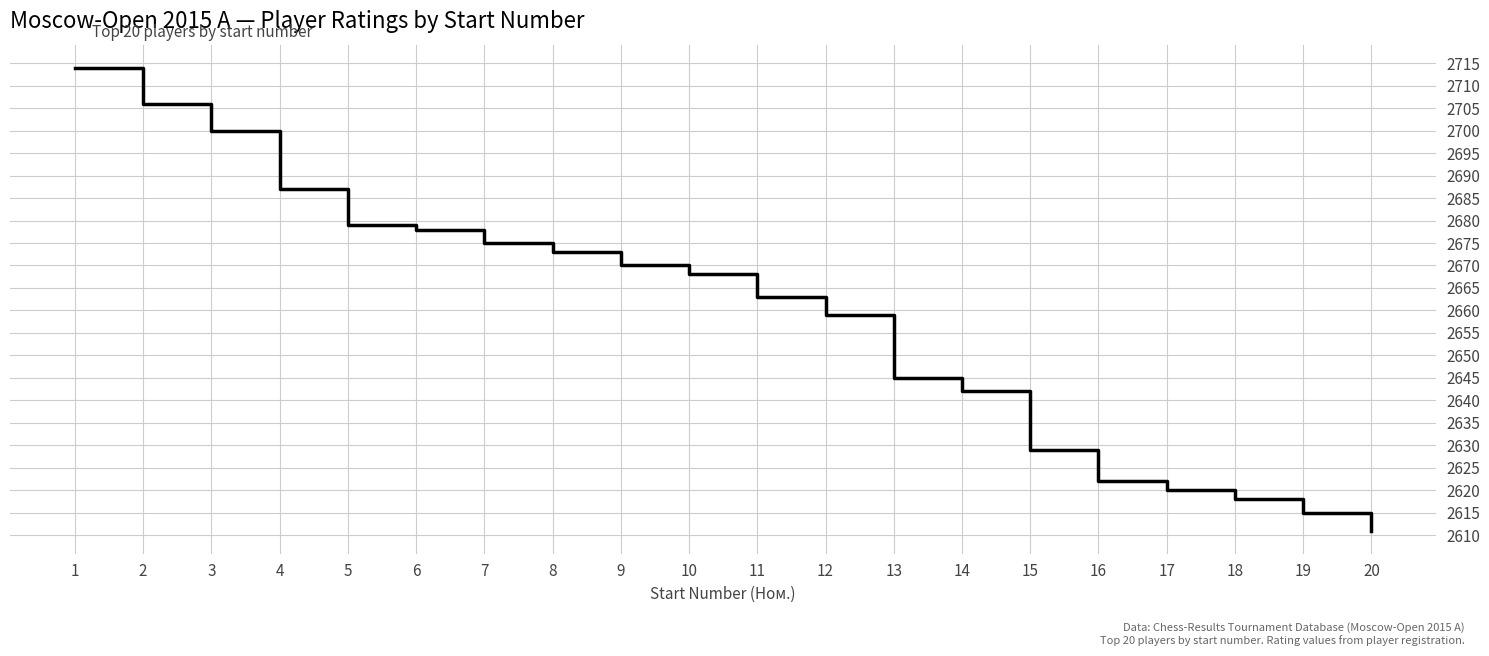

Which label corresponds to the smallest value in the chart?

20